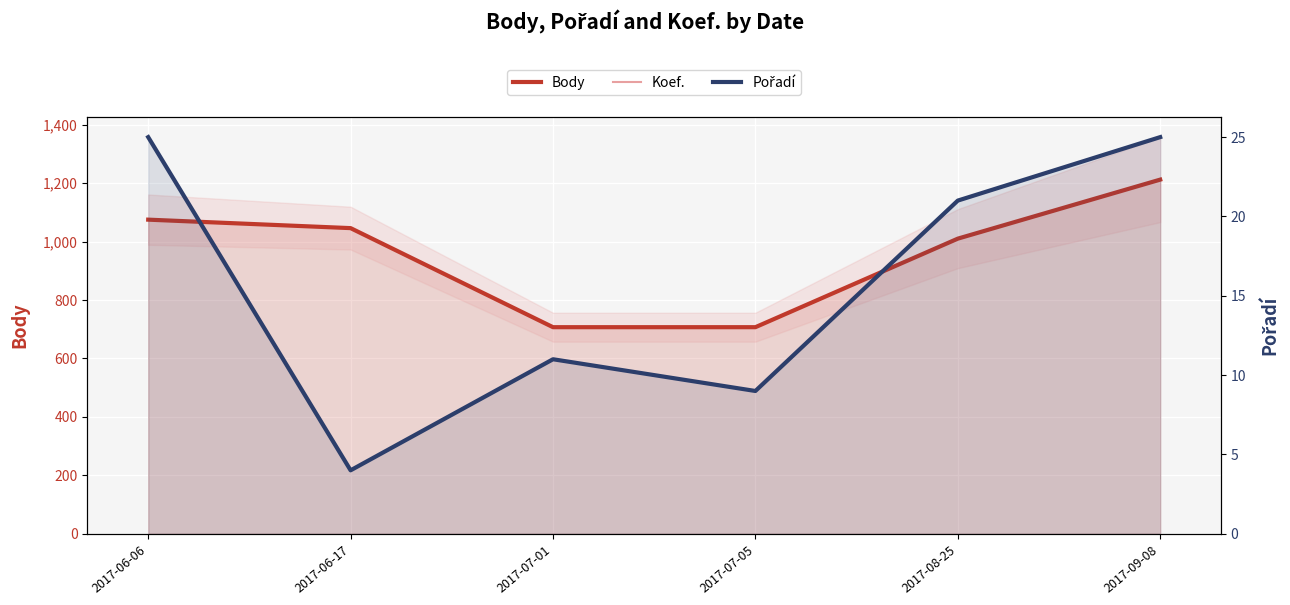

Read the Body value at 2017-07-05, to the nearest 50.

700